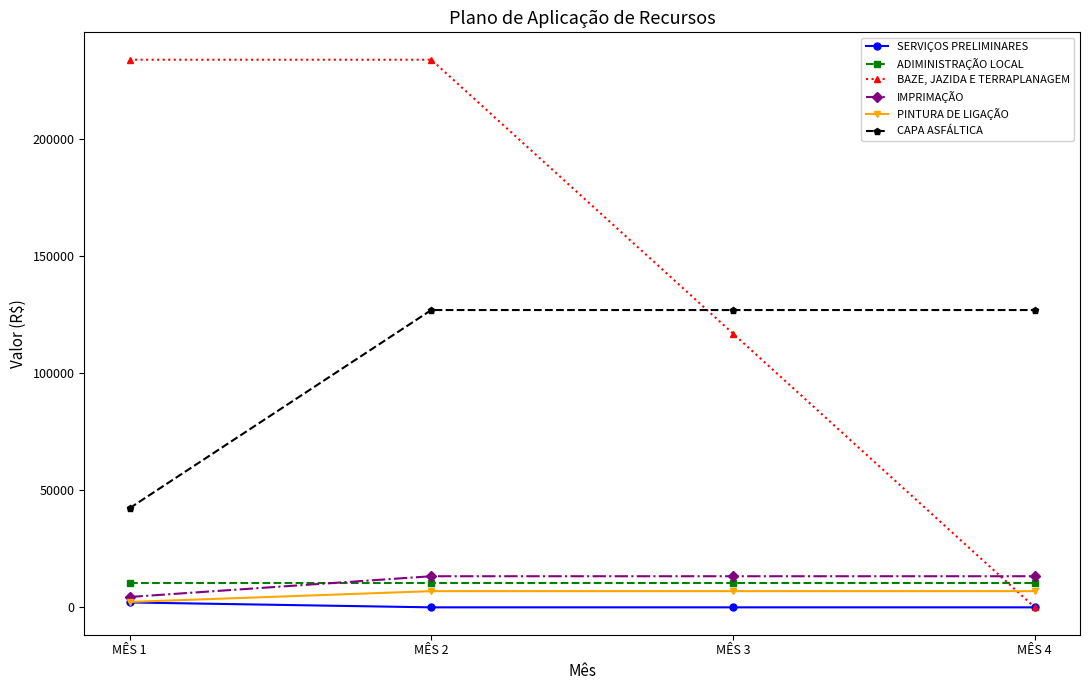

What is the spread (max minus min) of values at MÊS 4?

126885.8